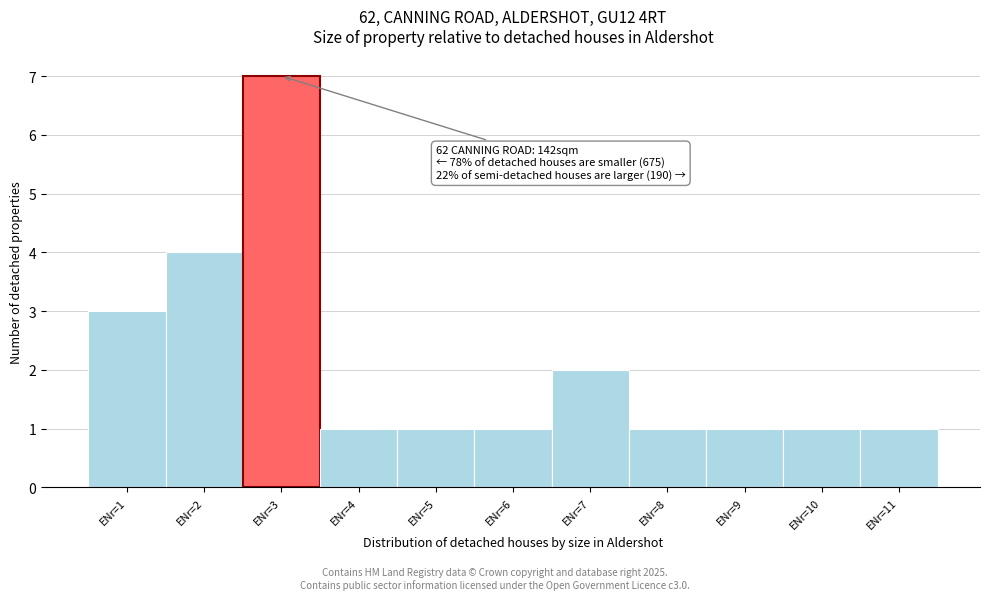

Reading right to left, what are all the values shown in this chart?

1	1	1	1	2	1	1	1	7	4	3